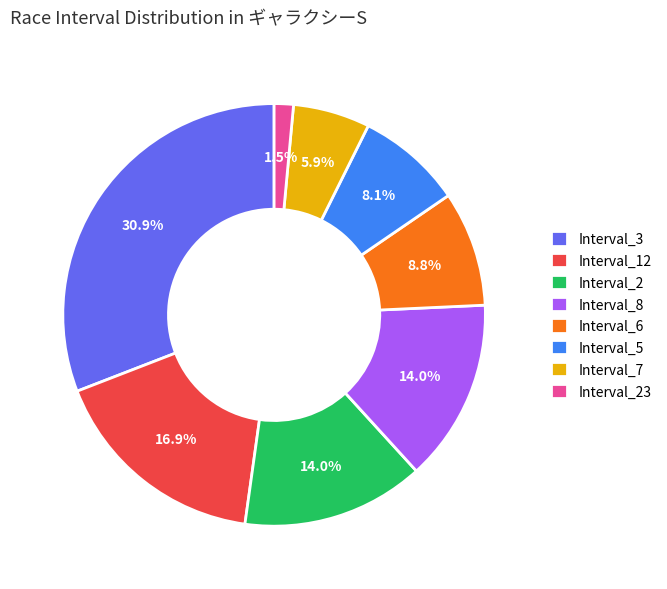

Is there any slice that represents more than half of the pie?

No